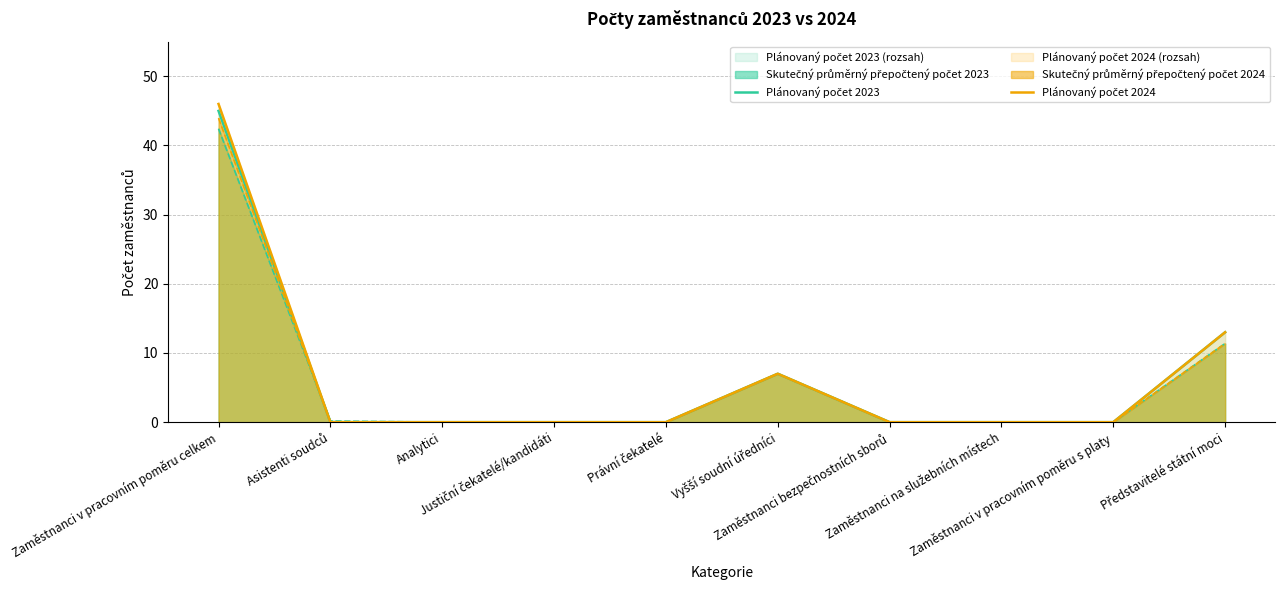

True or false: Plánovaný počet 2023 and Plánovaný počet 2024 intersect in this chart.

False